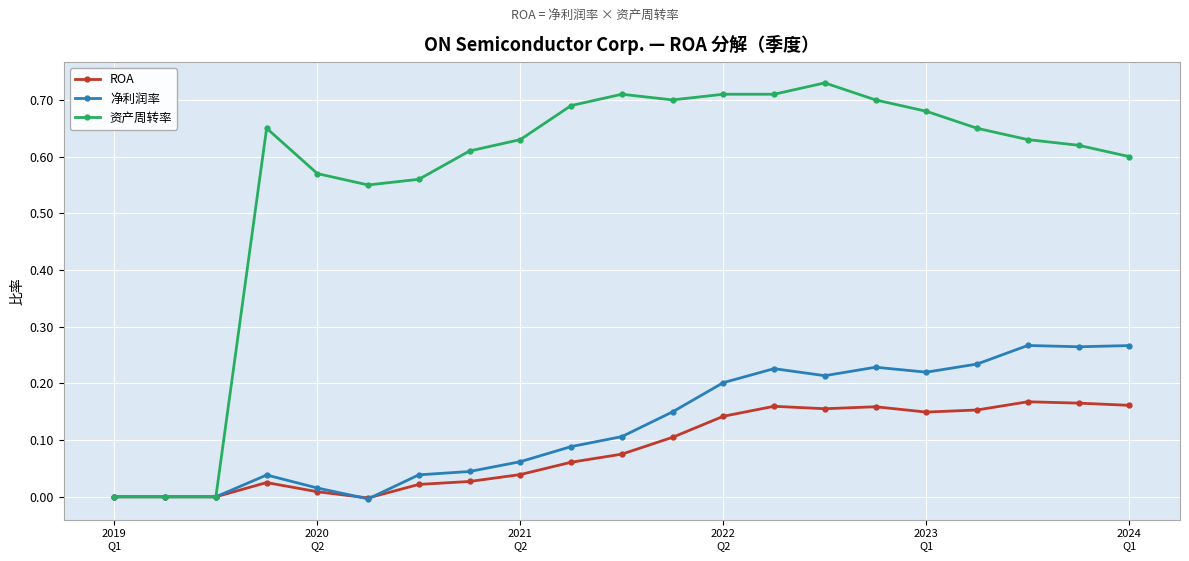

Rank the series by their maximum value, from lowest to highest.

ROA, 净利润率, 资产周转率